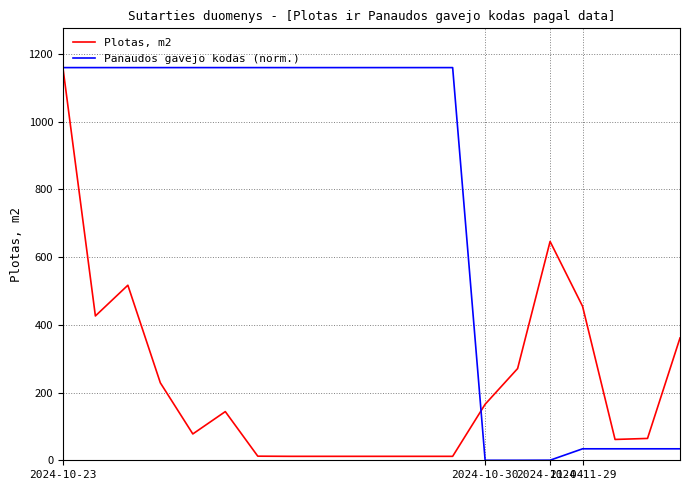

What is the highest value of the Plotas, m2 series?

1159.6